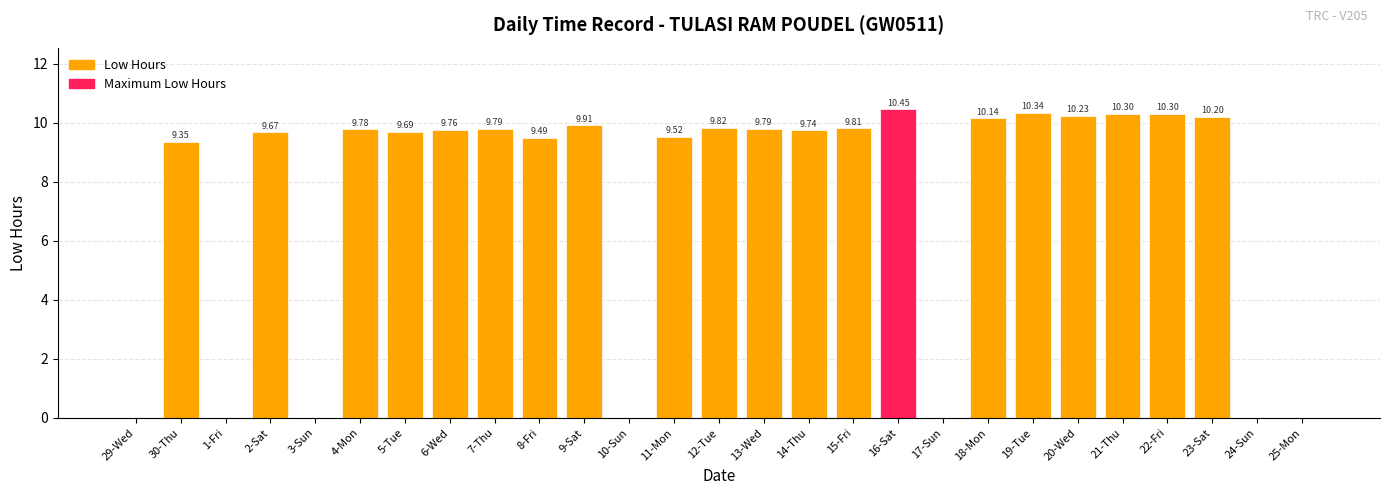

Between 9-Sat and 10-Sun, which is larger?

9-Sat